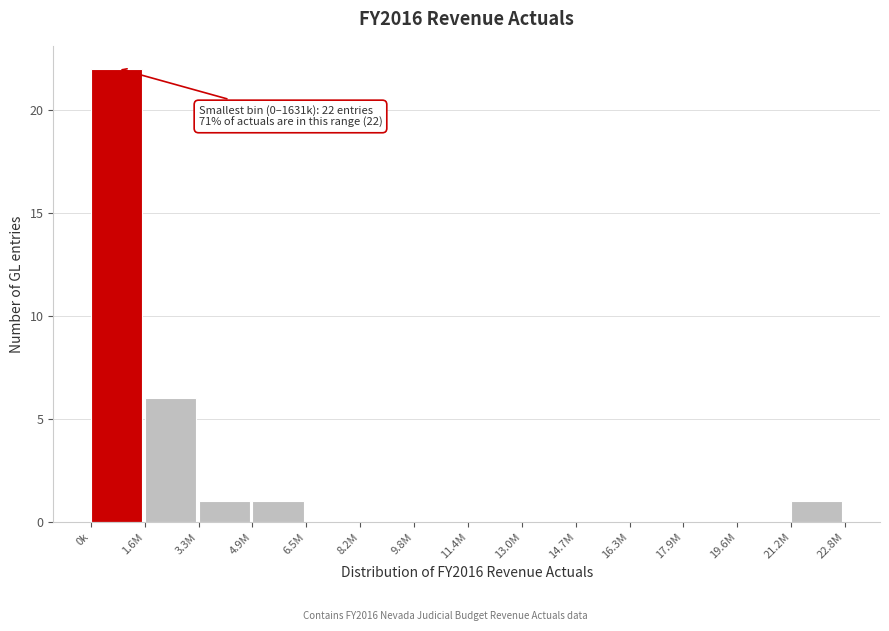

Reading left to right, extract all data points from this chart.

0k=22	1.6M=6	3.3M=1	4.9M=1	6.5M=0	8.2M=0	9.8M=0	11.4M=0	13.0M=0	14.7M=0	16.3M=0	17.9M=0	19.6M=0	21.2M=1